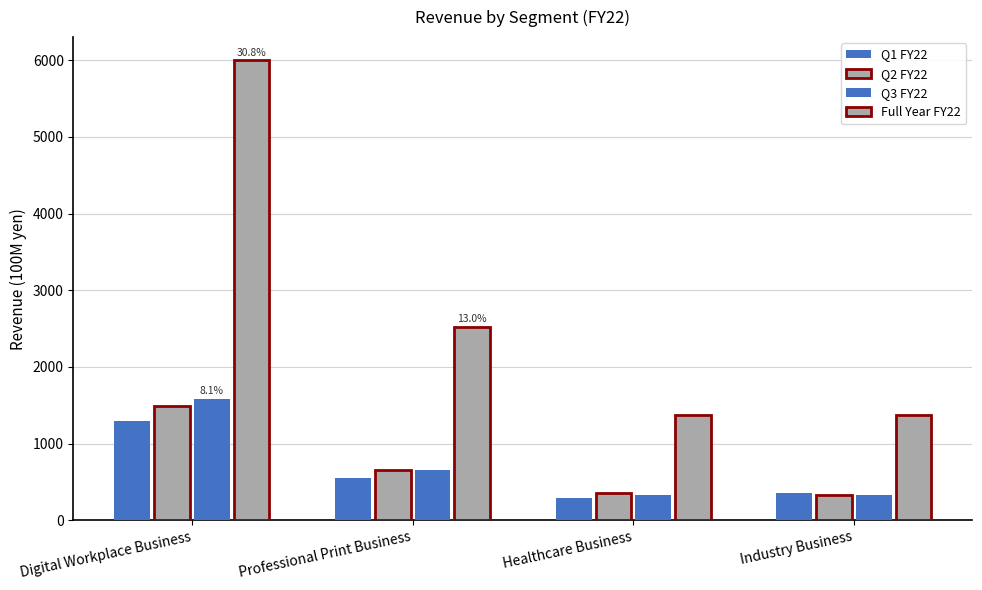

Which category has the highest value in the Q1 FY22 series?

Digital Workplace Business